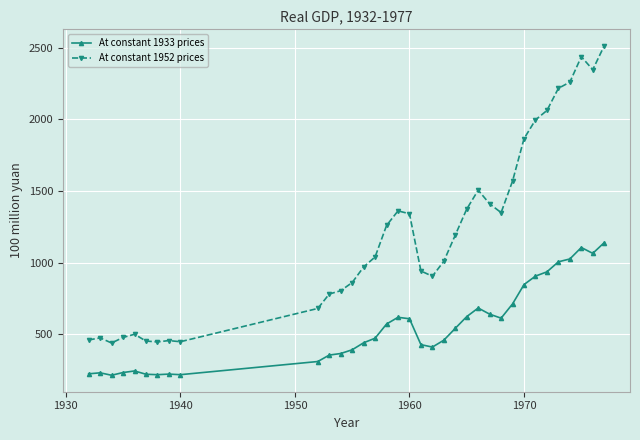

What is the average value of the At constant 1952 prices series?

1205.5